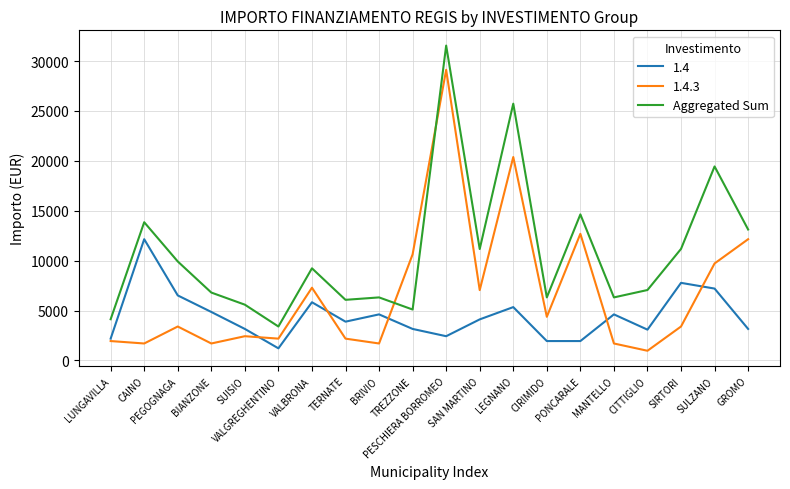

True or false: Aggregated Sum and 1.4 cross at least once.

False